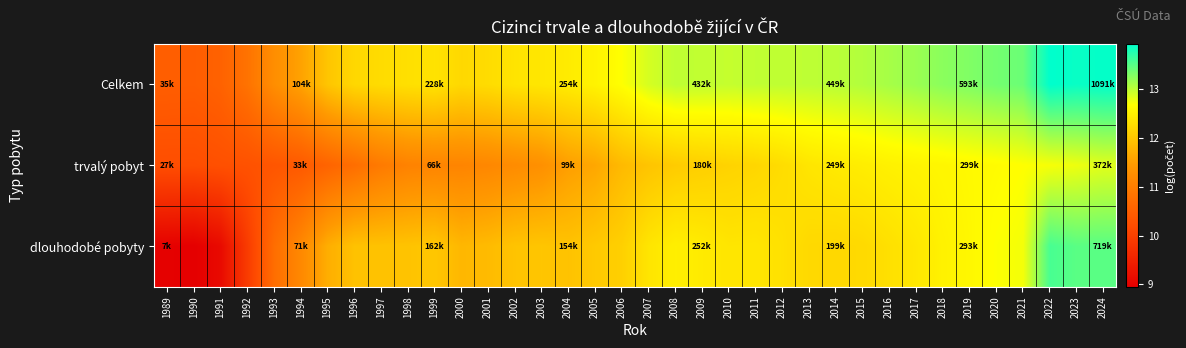

What is the total value across all series at 2001?

35.3